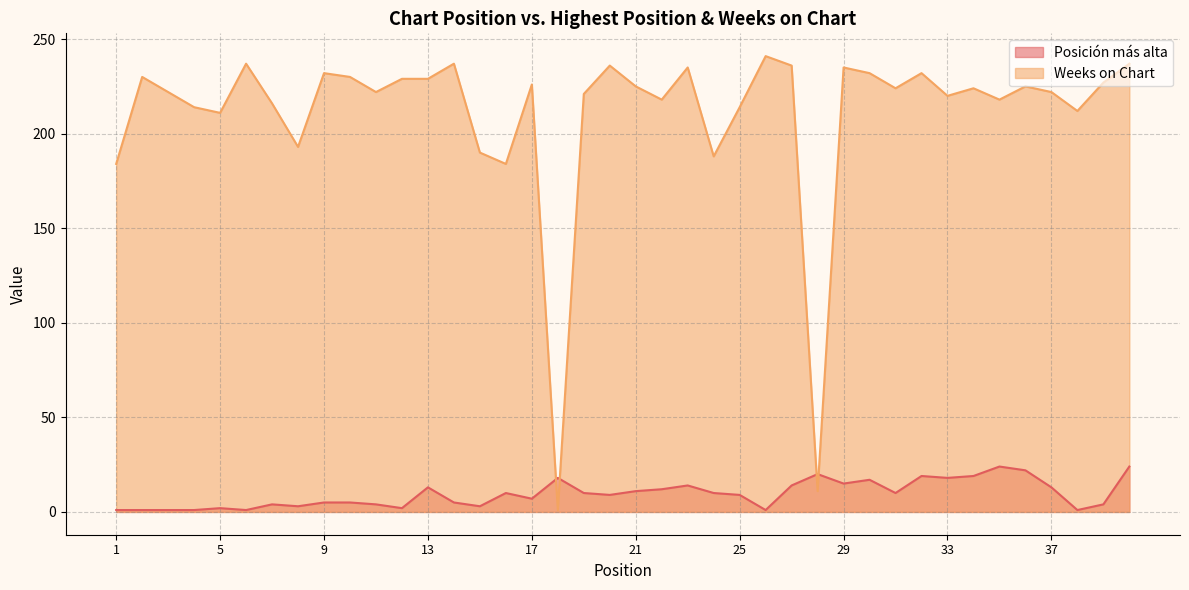

Is it true that Weeks on Chart equals 58 at 6?

False